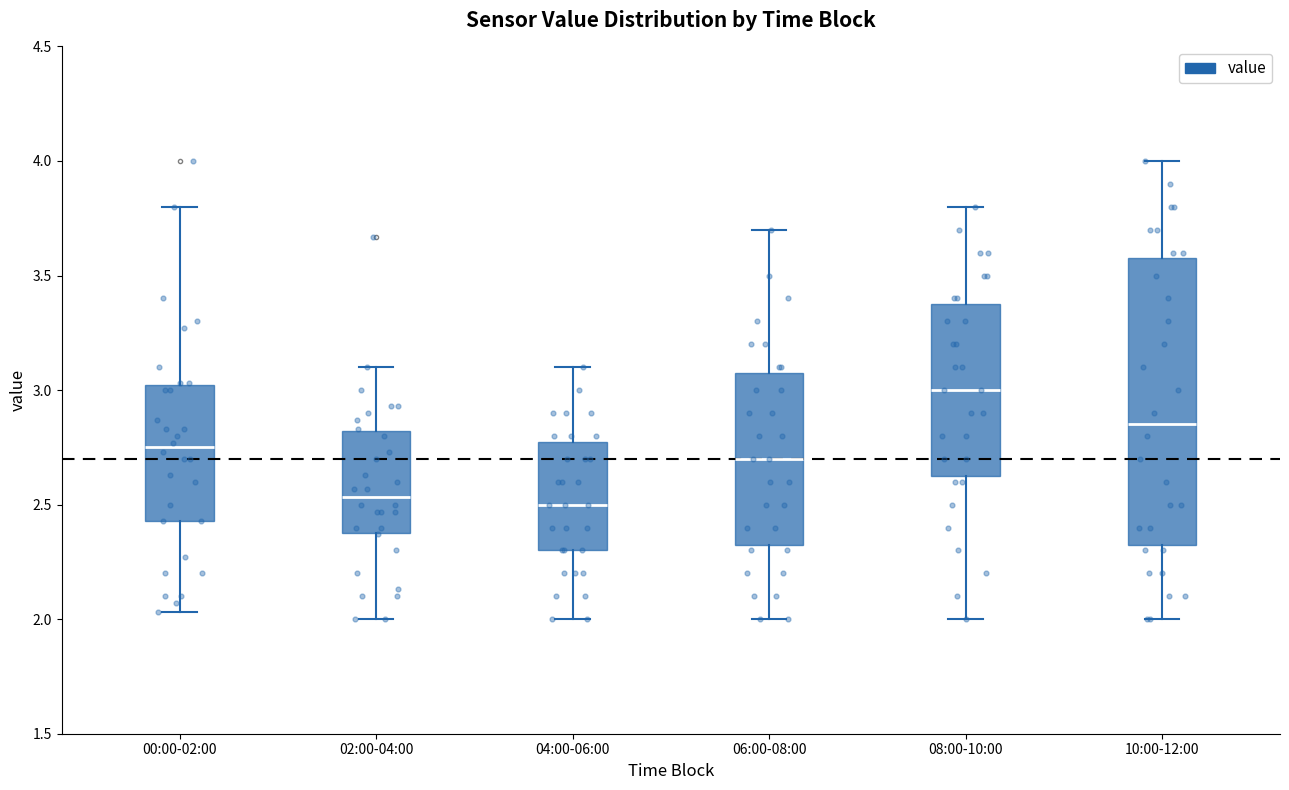

Which box is the tallest, from its lower edge to its upper edge?

10:00-12:00